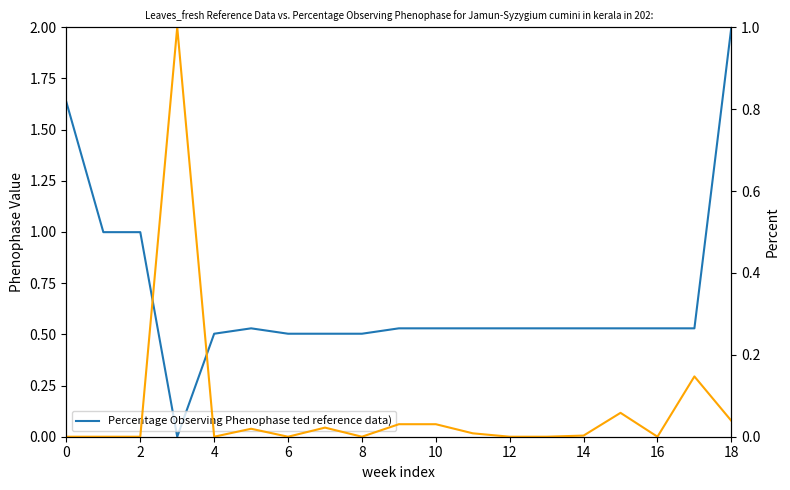

At which label is Percentage Observing Phenophase ted reference data) closest to 1?

2